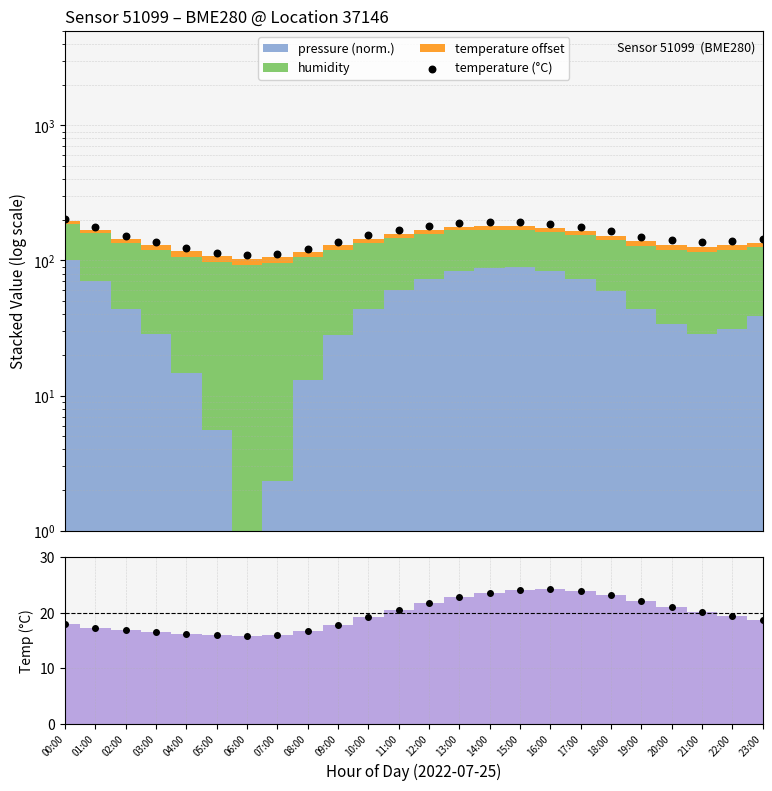

Which series has the widest spread of Y values?

temperature (°C)